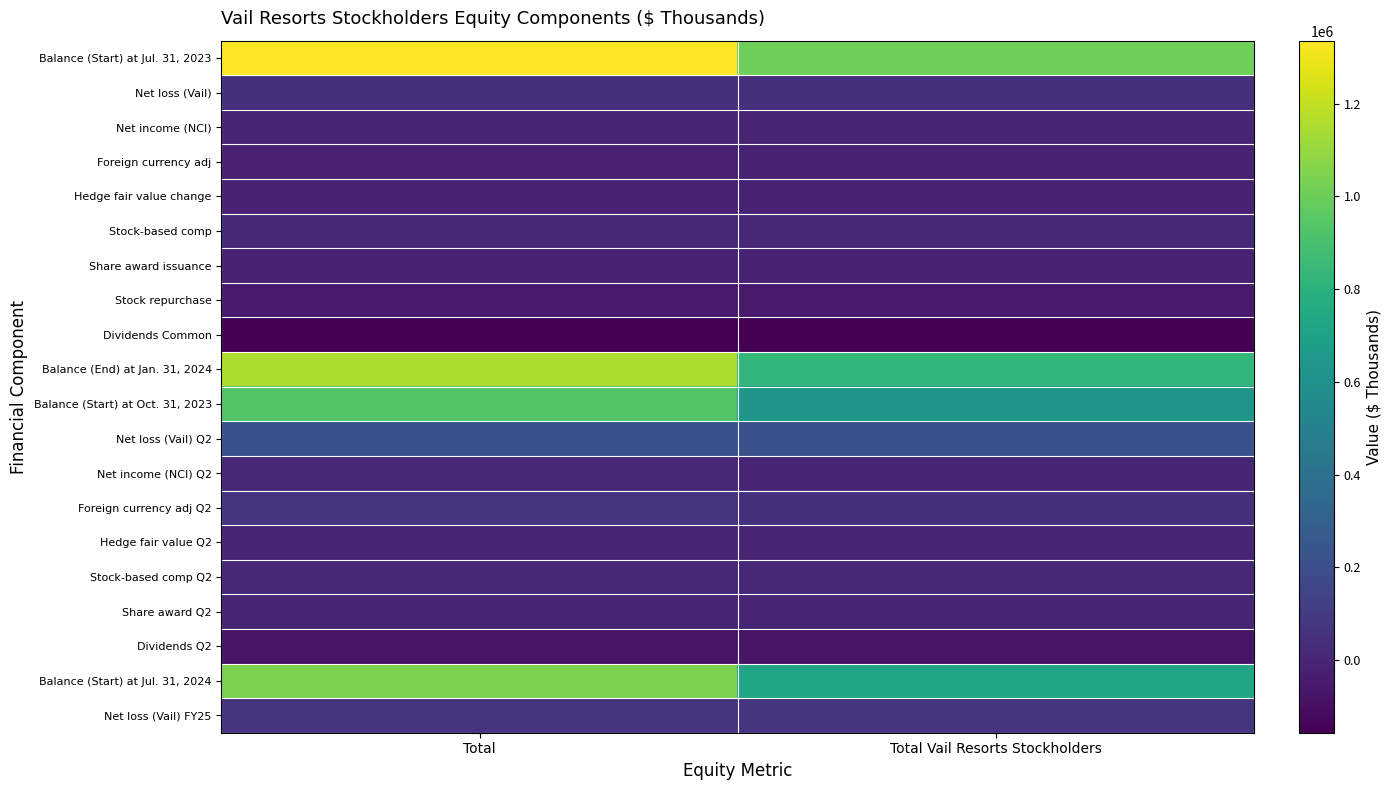

What is the maximum value shown in the chart?

1335660